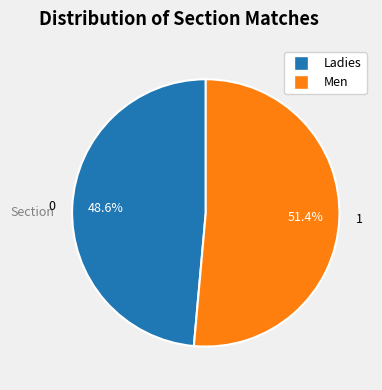

Is it true that Men is 51% of the pie?

True